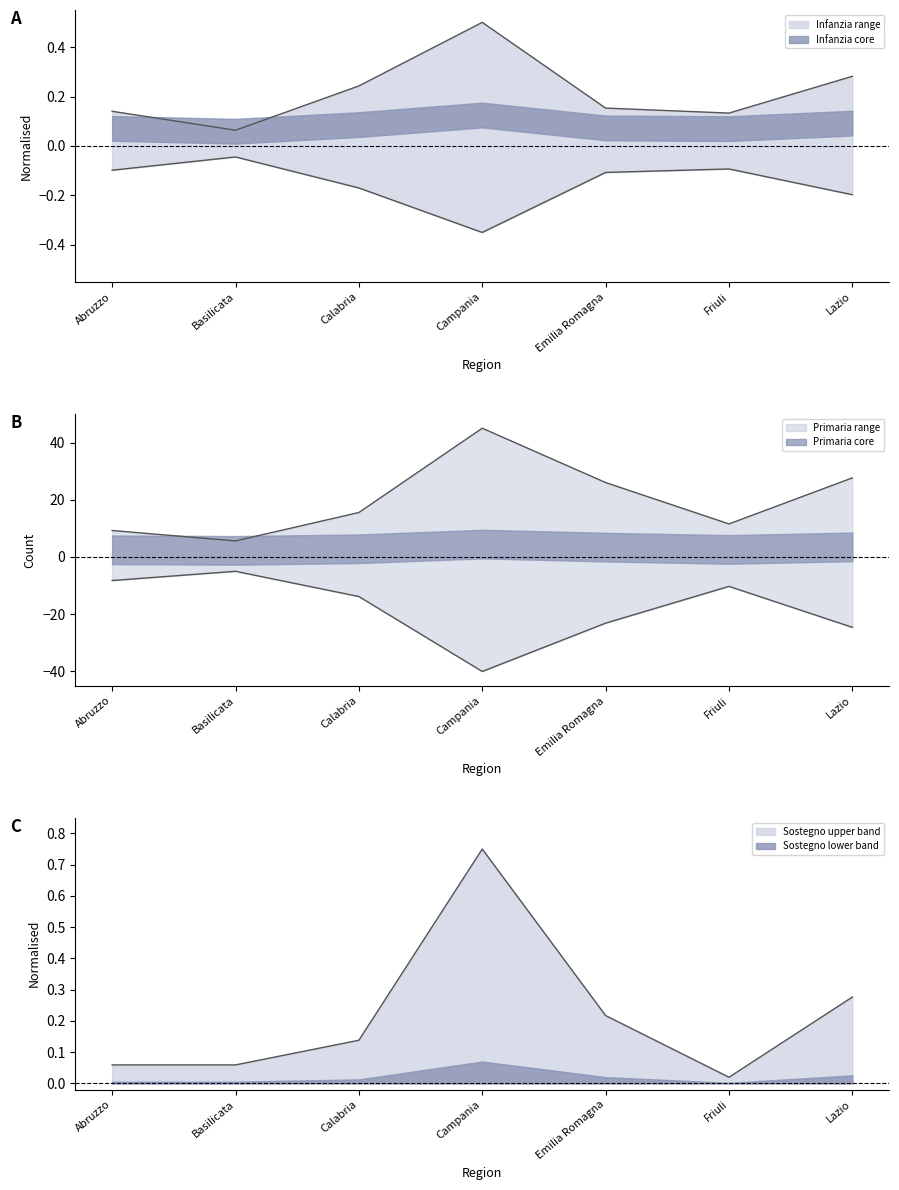

What is the difference between the highest and lowest values at Campania?

44.5